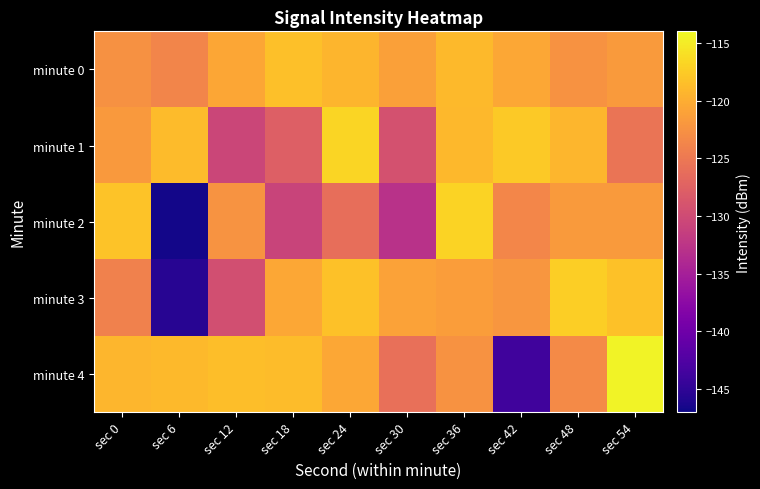

Reading left to right, list all the values displayed in this chart.

minute 0: sec 0=-122.6	sec 6=-123.7	sec 12=-120.6	sec 18=-118.5	sec 24=-119.3	sec 30=-121.2	sec 36=-118.9	sec 42=-120.5	sec 48=-122.5	sec 54=-121.7
minute 1: sec 0=-121.8	sec 6=-118.8	sec 12=-130.6	sec 18=-127.7	sec 24=-116.8	sec 30=-129.2	sec 36=-119.1	sec 42=-117.6	sec 48=-119.2	sec 54=-125.4
minute 2: sec 0=-118.2	sec 6=-146.7	sec 12=-122.3	sec 18=-130.8	sec 24=-126.1	sec 30=-132.9	sec 36=-116.8	sec 42=-123.6	sec 48=-121.6	sec 54=-121.6
minute 3: sec 0=-124.1	sec 6=-145.6	sec 12=-129.5	sec 18=-120.5	sec 24=-118.4	sec 30=-121.1	sec 36=-121.4	sec 42=-122.1	sec 48=-117.3	sec 54=-118.3
minute 4: sec 0=-119.2	sec 6=-118.9	sec 12=-118.5	sec 18=-118.7	sec 24=-120.5	sec 30=-125.9	sec 36=-122.4	sec 42=-143.7	sec 48=-123.3	sec 54=-114.5